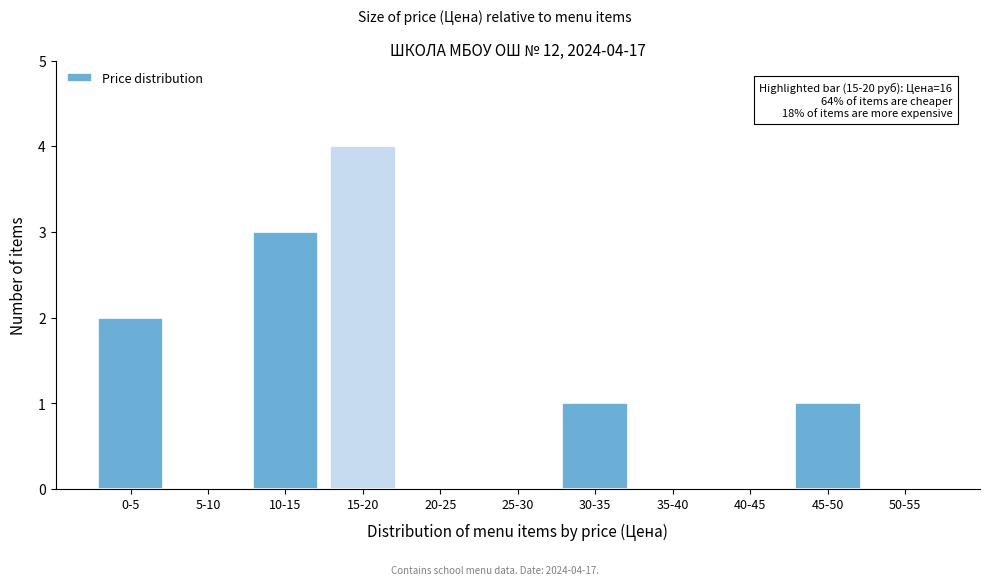

Reading right to left, transcribe all the data shown in this chart.

50-55=0	45-50=1	40-45=0	35-40=0	30-35=1	25-30=0	20-25=0	15-20=4	10-15=3	5-10=0	0-5=2